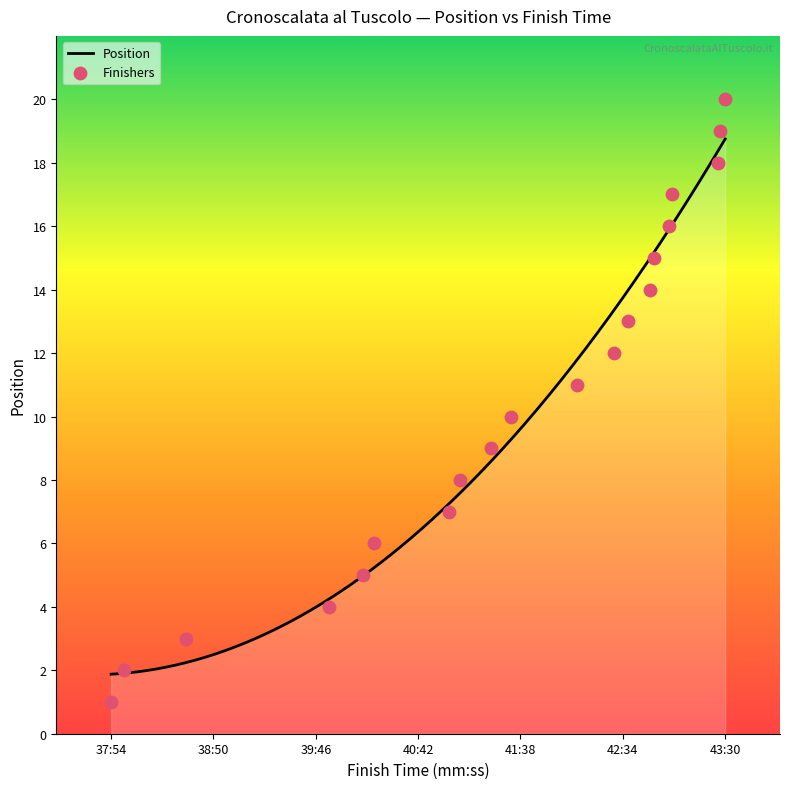

Between 00:38:35 and 00:42:49, which is larger?

00:42:49